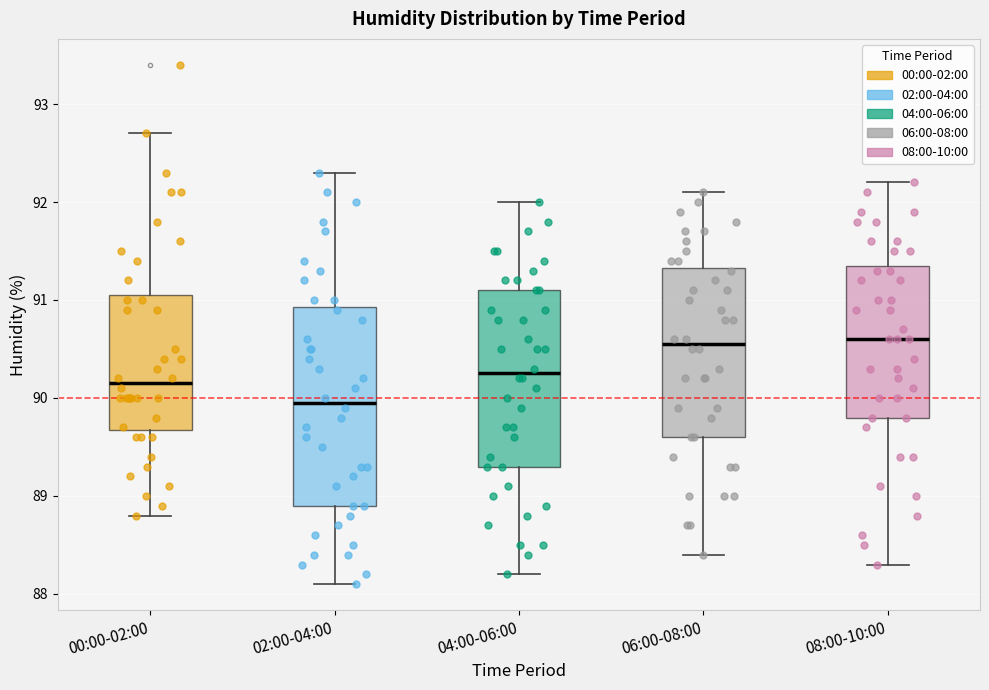

Reading left to right, transcribe this box plot: for each box, give where its median line is, the range the box spans, and where its two whiskers end, as read against the y-axis. The values are not printed on the chart, so give them approximately, as read against the axis.

00:00-02:00: median 90.2, box 89.7 to 91.1, whiskers 88.8 to 92.7
02:00-04:00: median 90.0, box 88.9 to 90.9, whiskers 88.1 to 92.3
04:00-06:00: median 90.3, box 89.3 to 91.1, whiskers 88.2 to 92.0
06:00-08:00: median 90.6, box 89.6 to 91.3, whiskers 88.4 to 92.1
08:00-10:00: median 90.6, box 89.8 to 91.4, whiskers 88.3 to 92.2